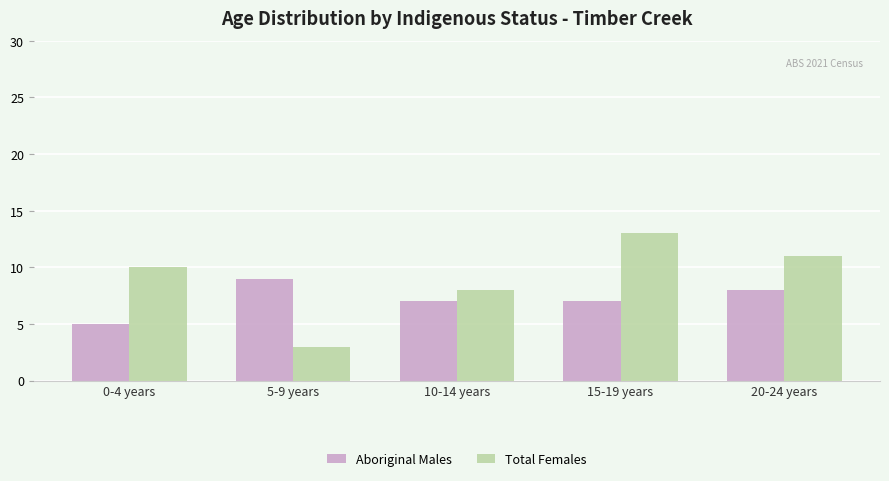

What is the minimum value for Aboriginal Males?

5